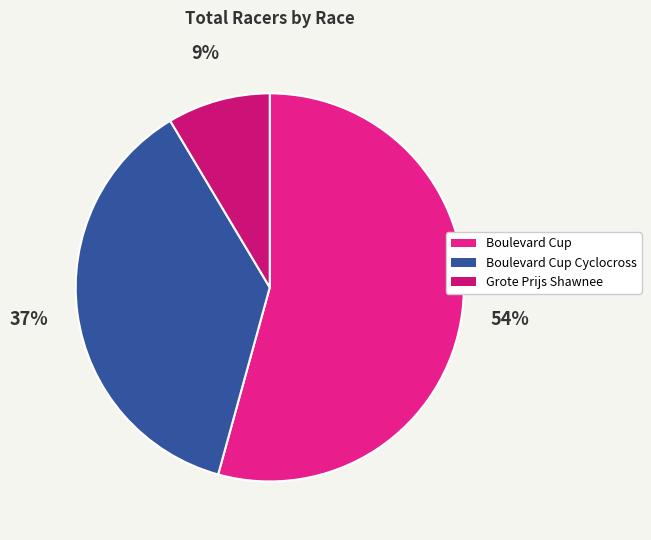

Count the number of slices in the pie.

3